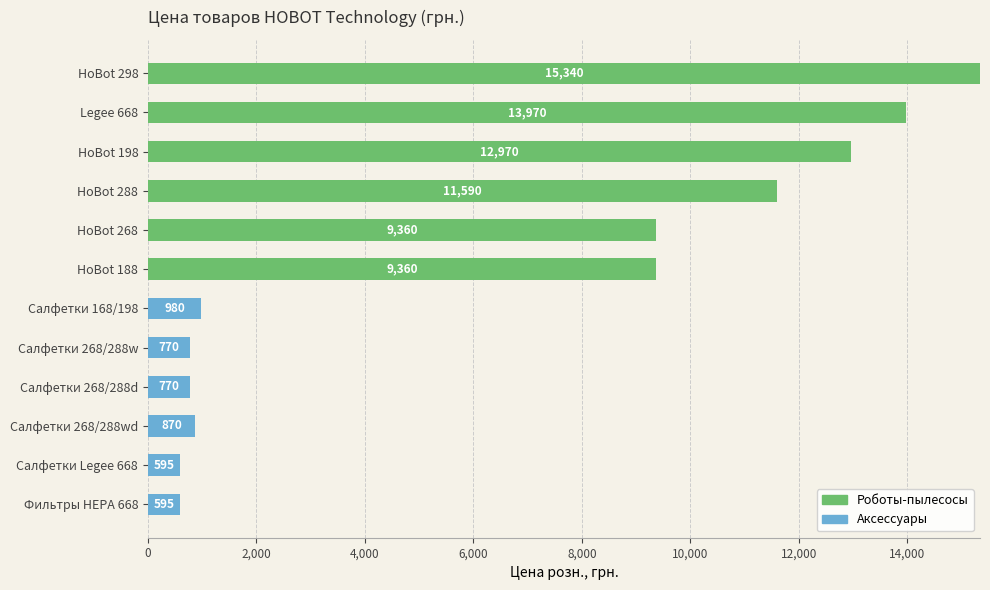

What is the approximate value of Роботы-пылесосы at HoBot 198?

12970